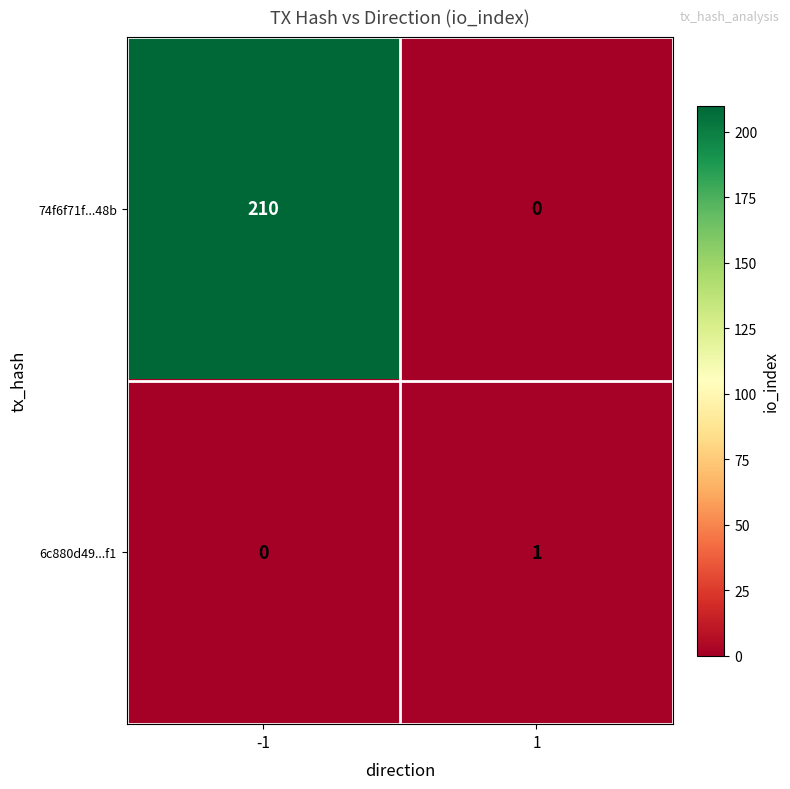

Reading left to right, extract all data points from this chart.

74f6f71f...48b: 210	0
6c880d49...f1: 0	1